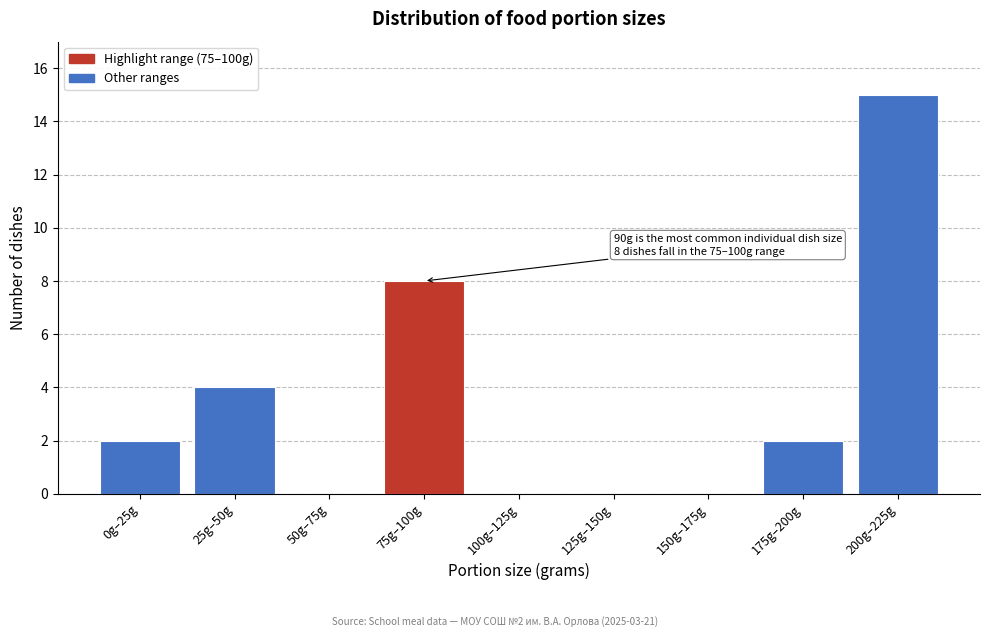

Reading left to right, what are all the values shown in this chart?

0g–25g=2	25g–50g=4	50g–75g=0	75g–100g=8	100g–125g=0	125g–150g=0	150g–175g=0	175g–200g=2	200g–225g=15